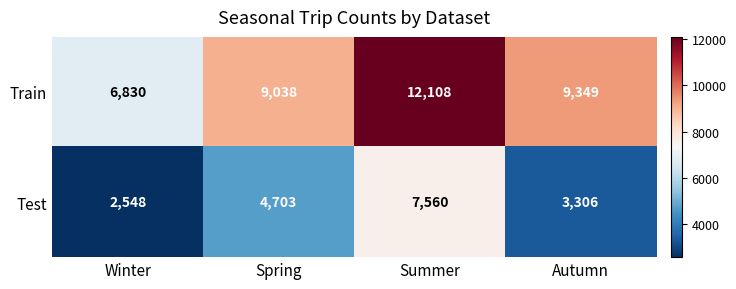

At which category does the chart reach its peak across all series?

Summer